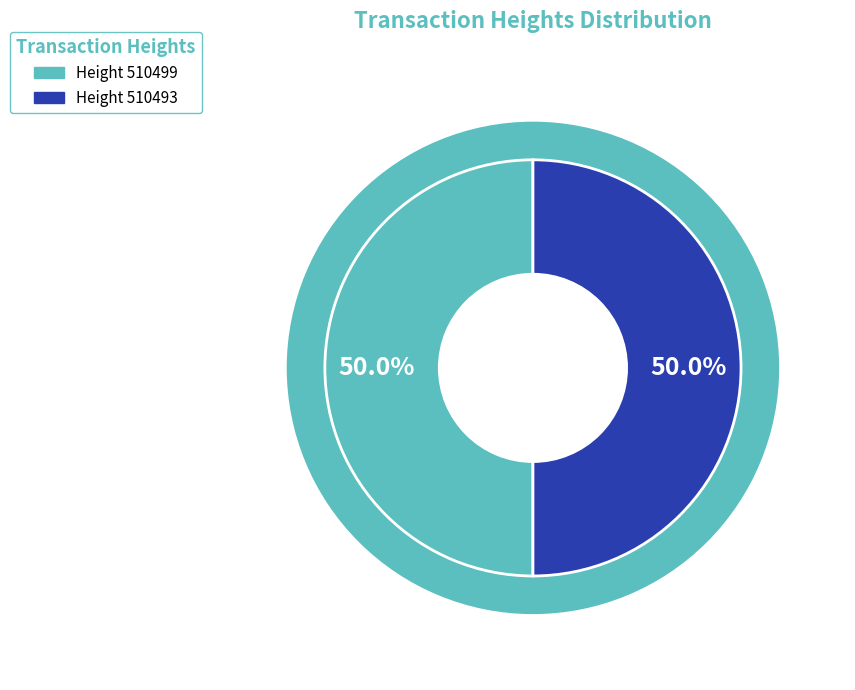

To the nearest percent, what is the average slice percentage?

50%